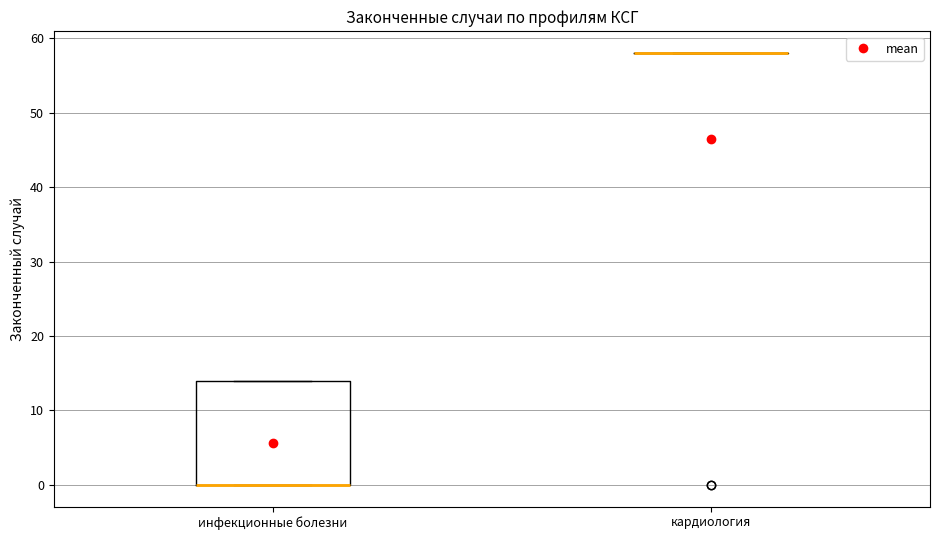

Where is the lower edge of the box for инфекционные болезни on the y-axis? The values are not printed on the chart, so give them approximately, as read against the axis.

0